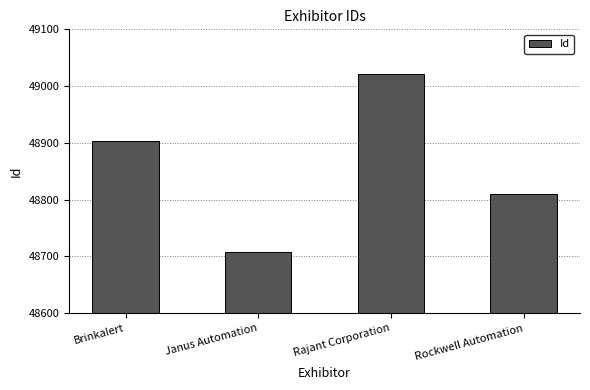

How many bars are there in total?

4